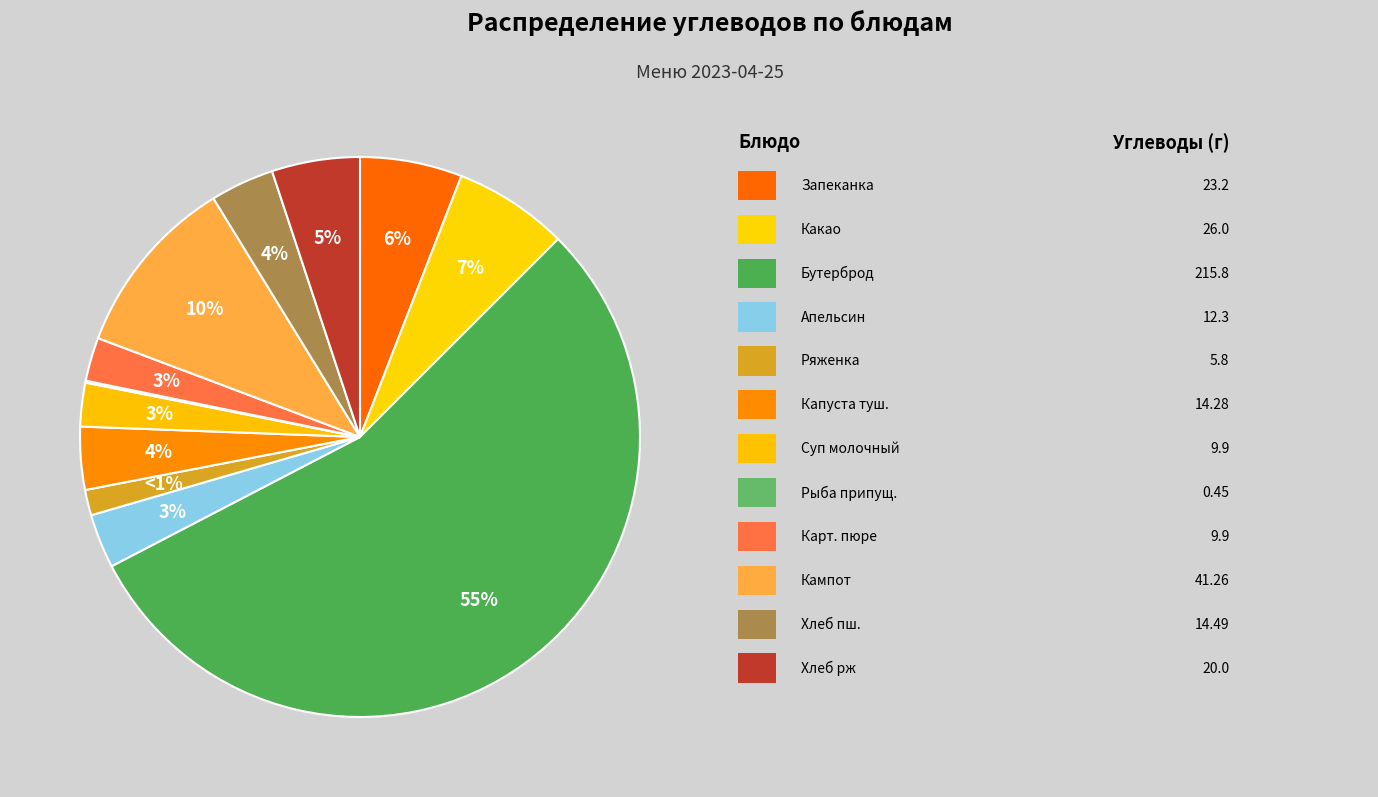

Which slice is the largest?

Бутерброд с повидлом